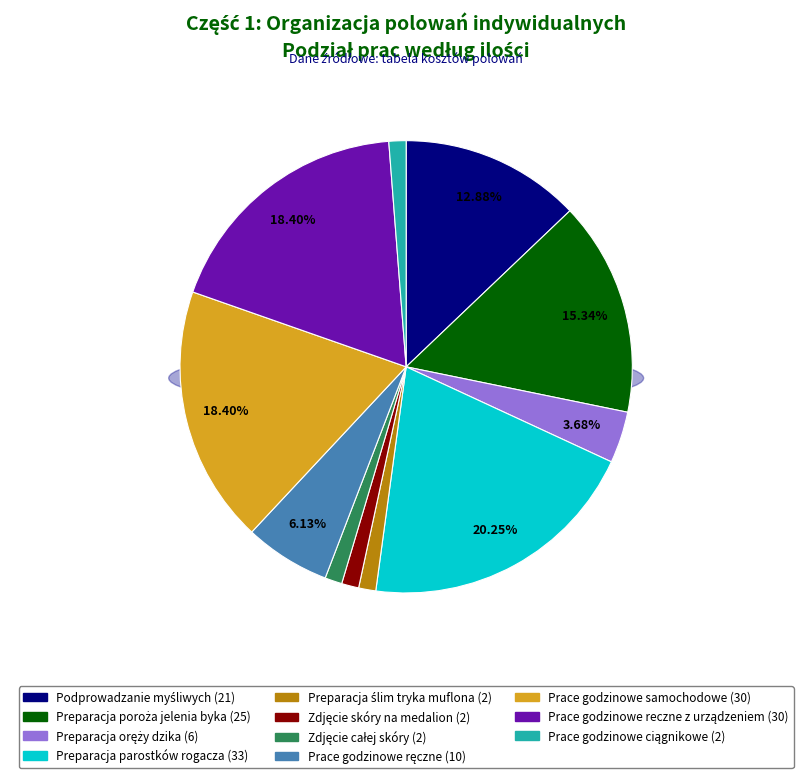

Is there any slice that represents more than half of the pie?

No